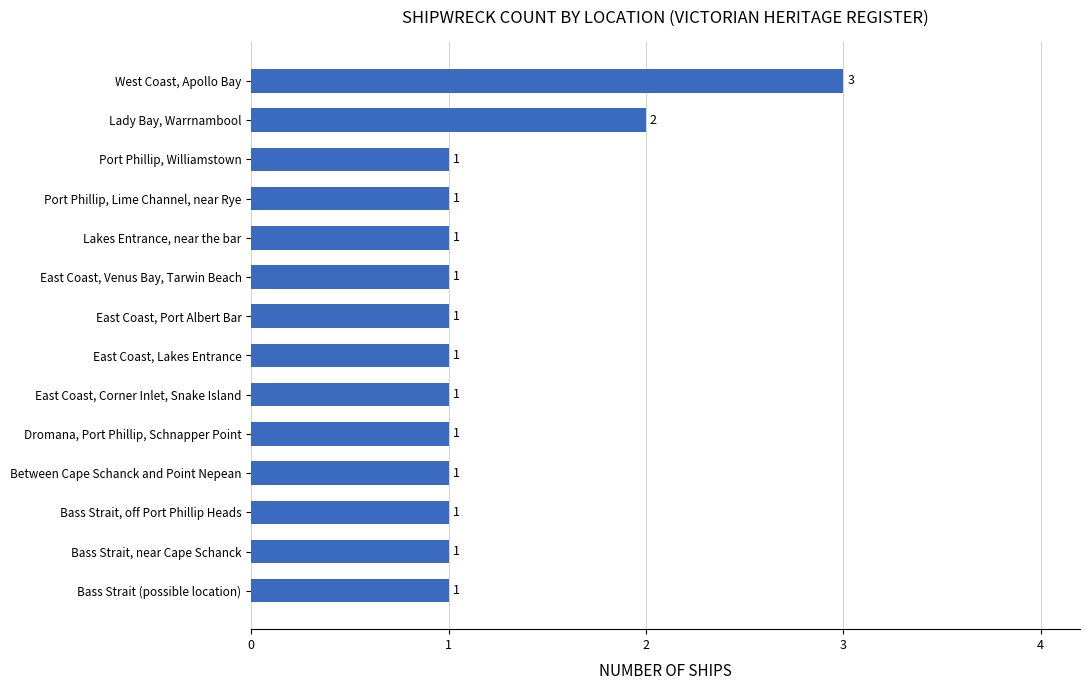

What is the ratio of the value at Between Cape Schanck and Point Nepean to the value at Bass Strait, near Cape Schanck?

1.0